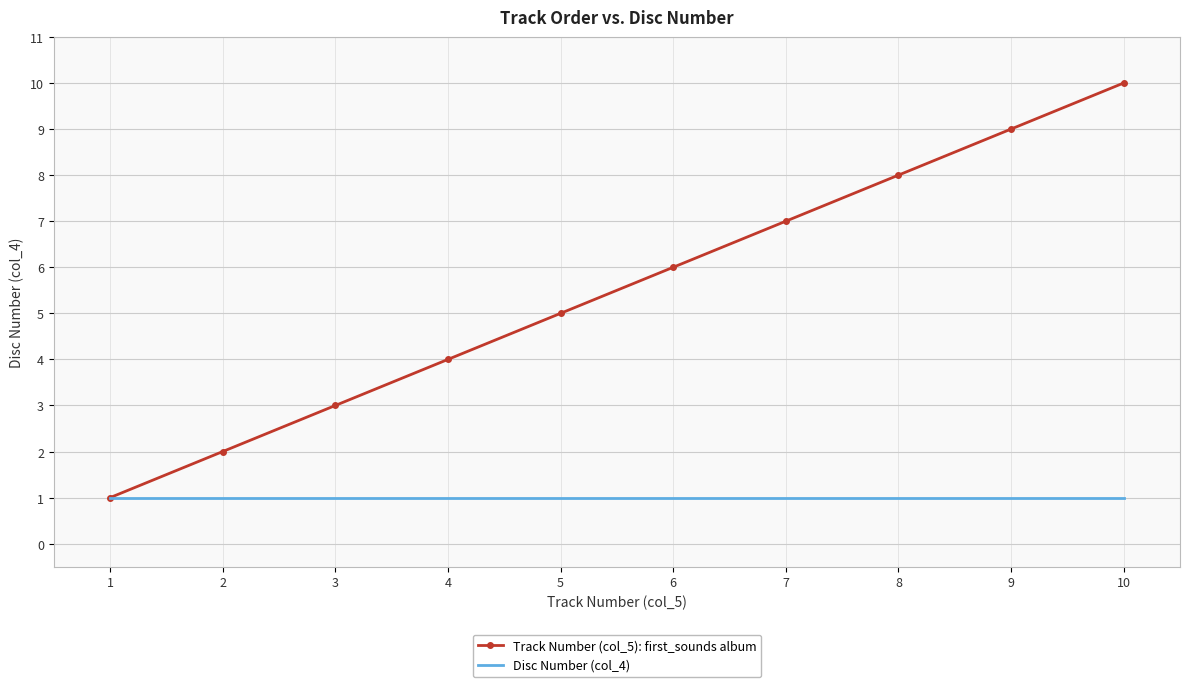

Which series has the largest total across all categories?

Track Number (col_5): first_sounds album